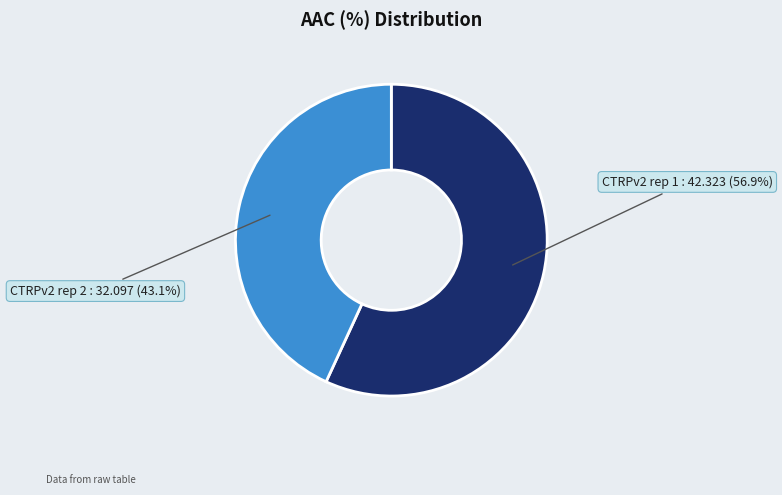

To the nearest percent, what is the average slice percentage?

50%